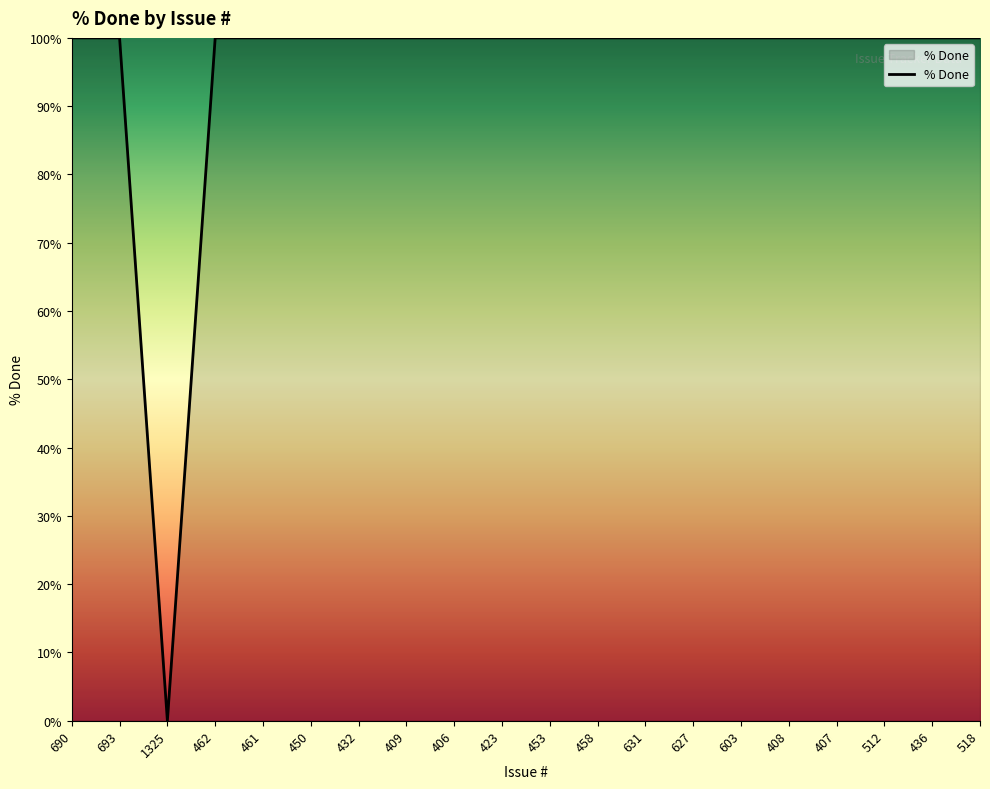

What position from the right is 432?

14